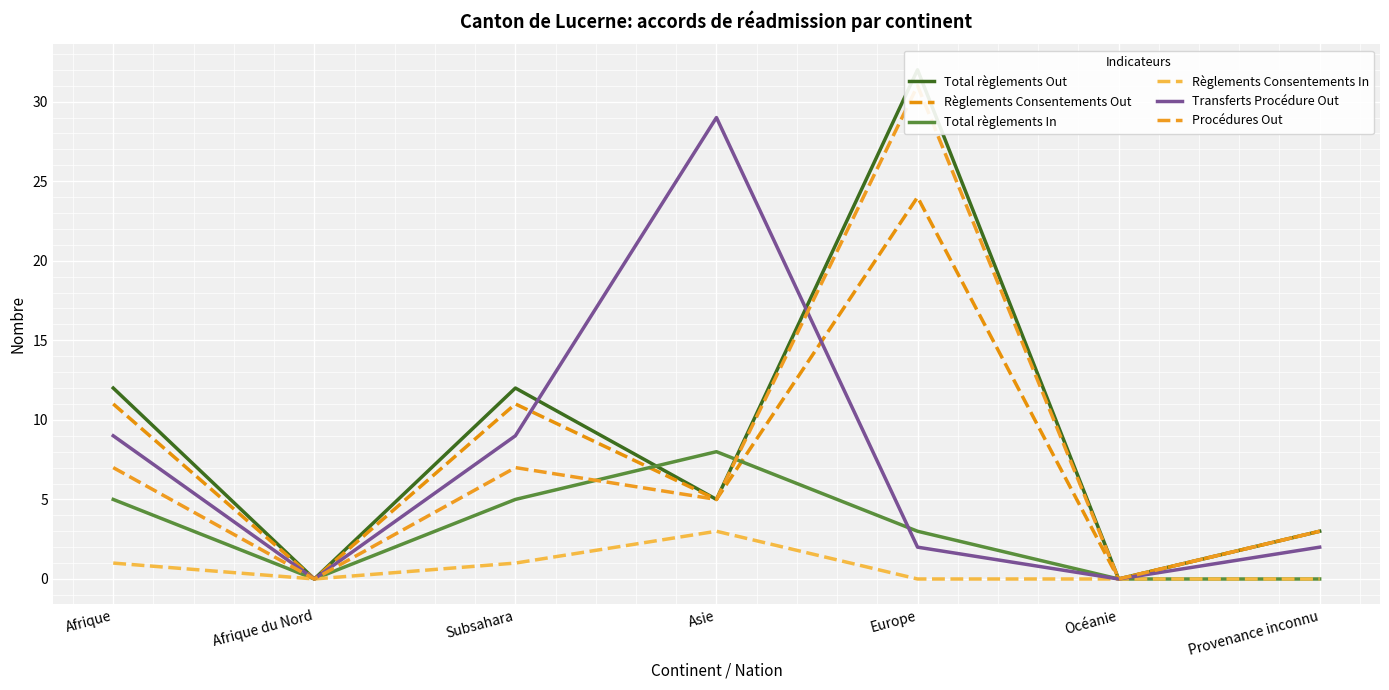

What is the total value across all series at Europe?

92